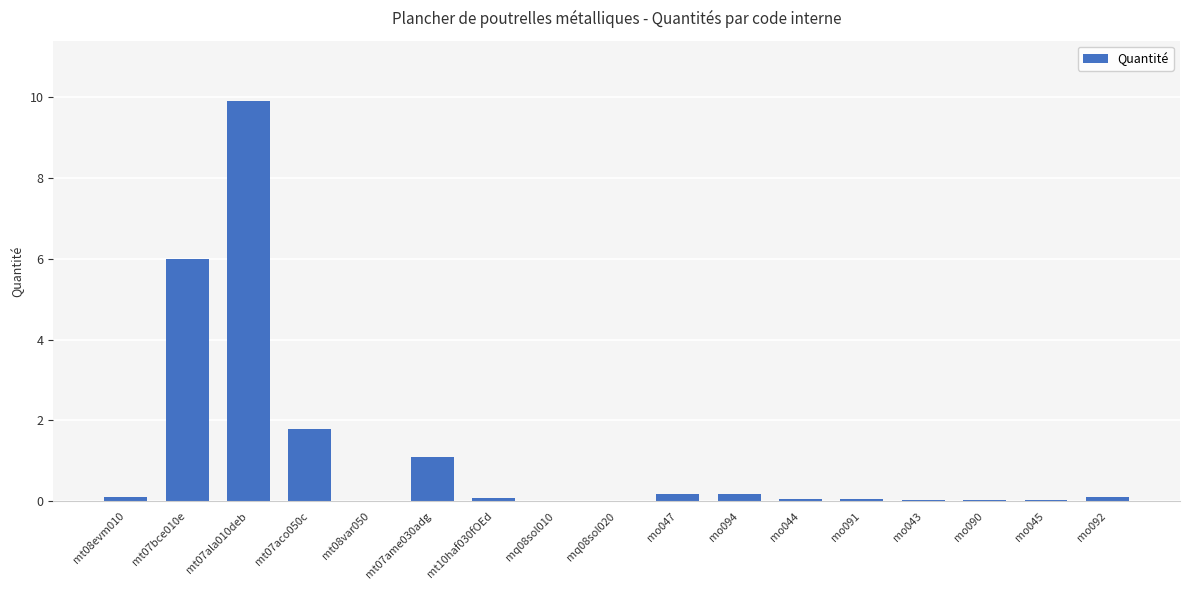

Is it true that the value at mq08sol020 is 0.0?

True